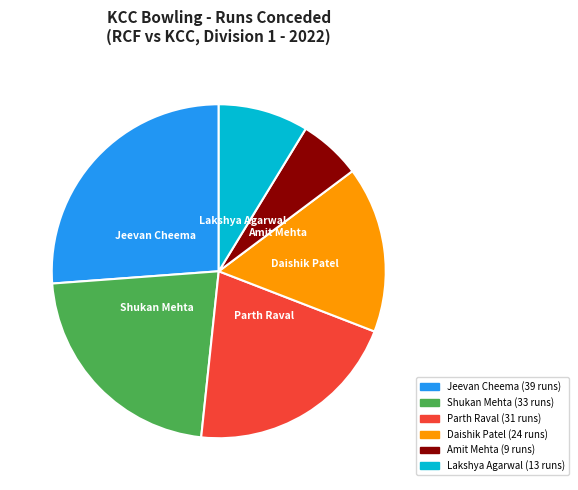

How many slices are in this pie chart?

6